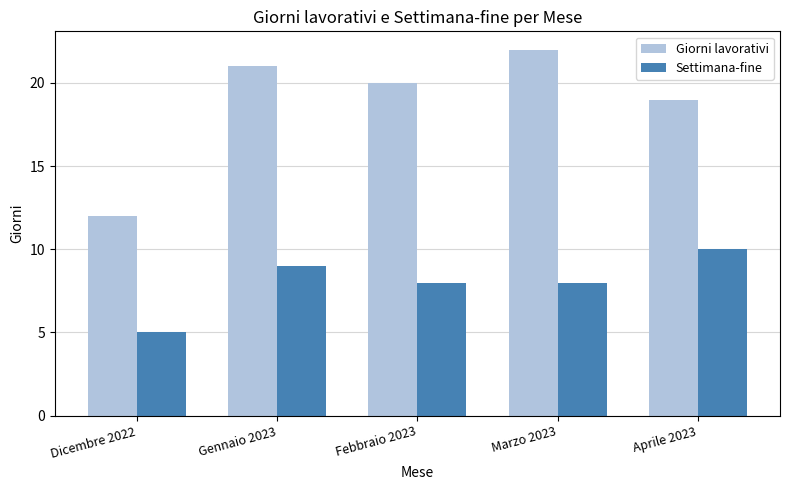

List the labels in order of Giorni lavorativi value, largest first.

Marzo 2023, Gennaio 2023, Febbraio 2023, Aprile 2023, Dicembre 2022